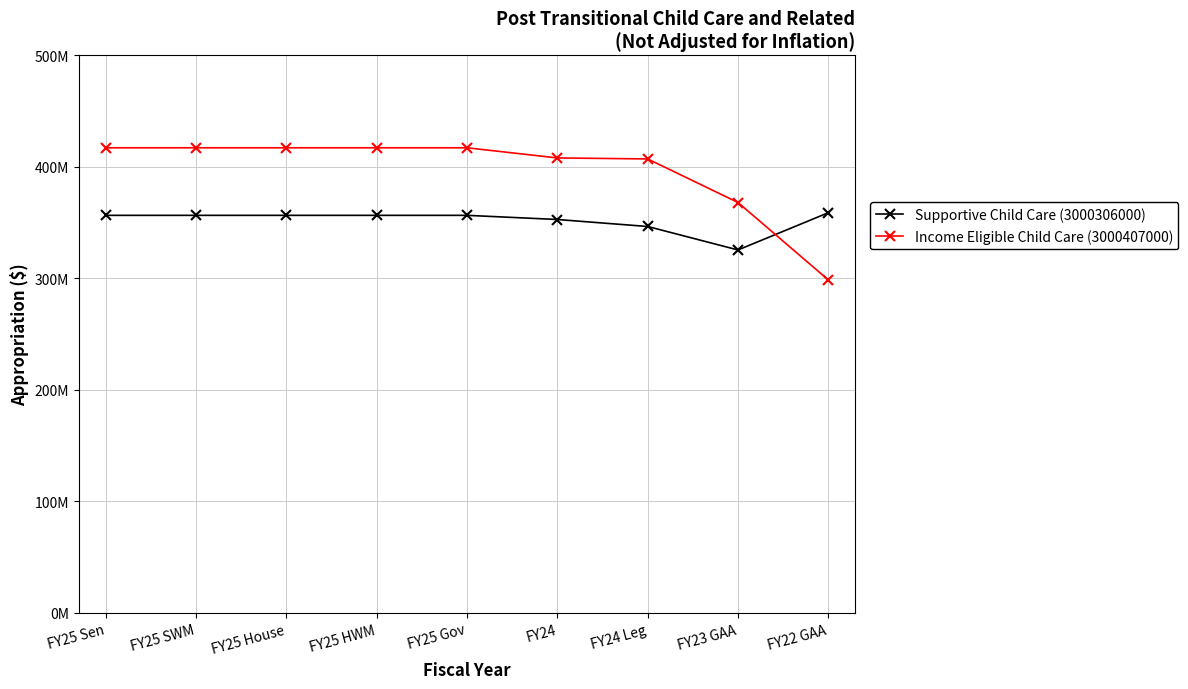

What is the approximate value of Income Eligible Child Care (3000407000) at FY22 GAA, to the nearest 100?

298702900